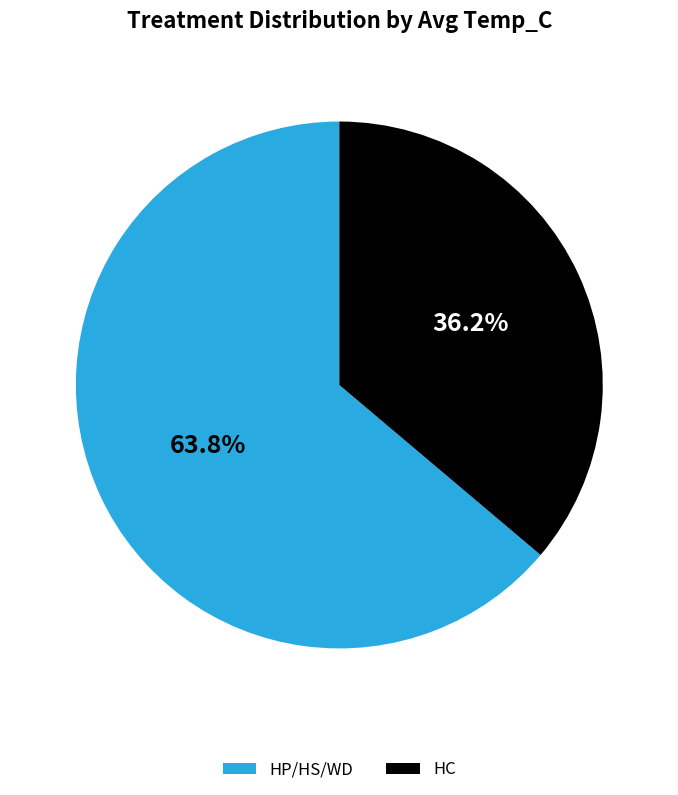

Do HC and HP/HS/WD together represent more than half of the pie?

Yes